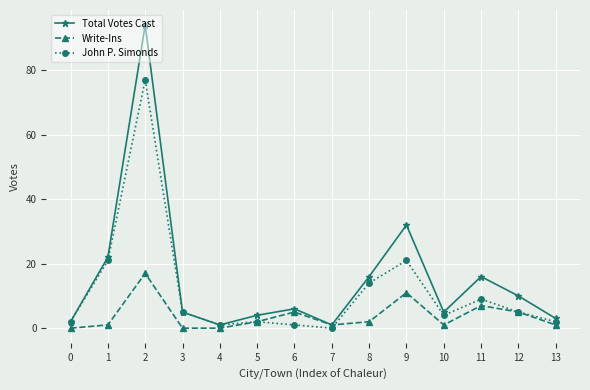

Does the chart have visible grid lines?

Yes